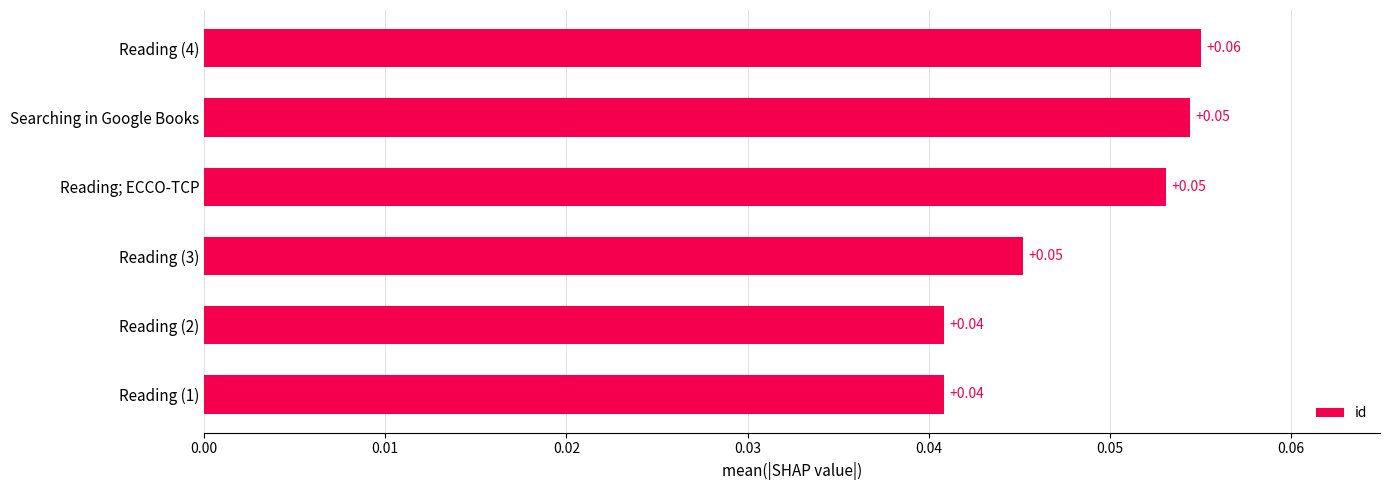

What is the label of the 5th bar from the bottom?

Searching in Google Books